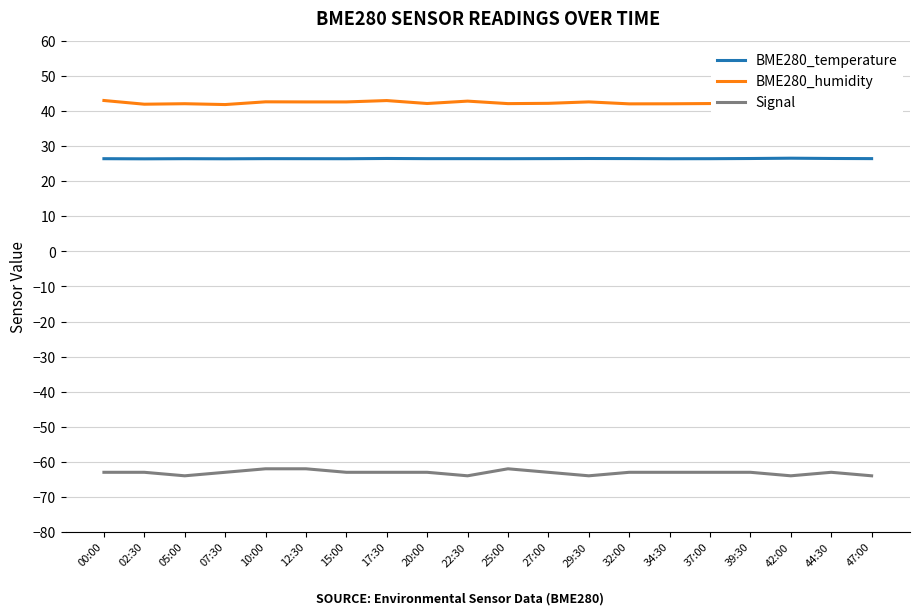

What is the sum of all BME280_temperature values?

529.4